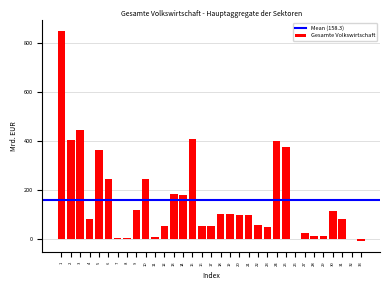

What is the greatest value displayed?

848.8